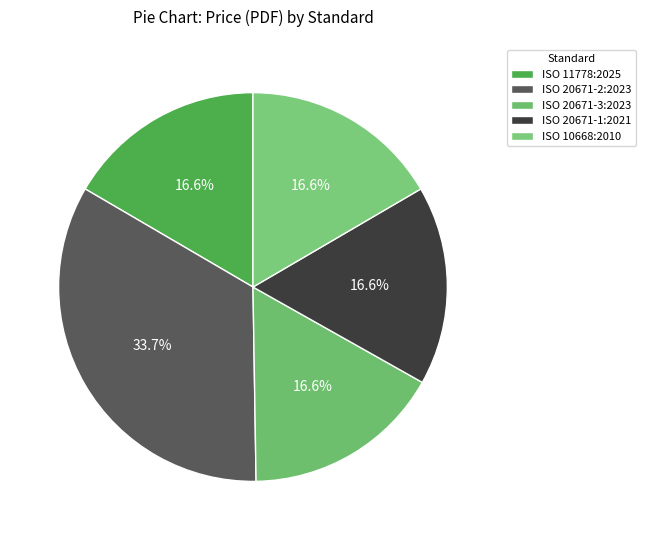

What is the ratio of the value at ISO 20671-1:2021 to the value at ISO 11778:2025?

1.0